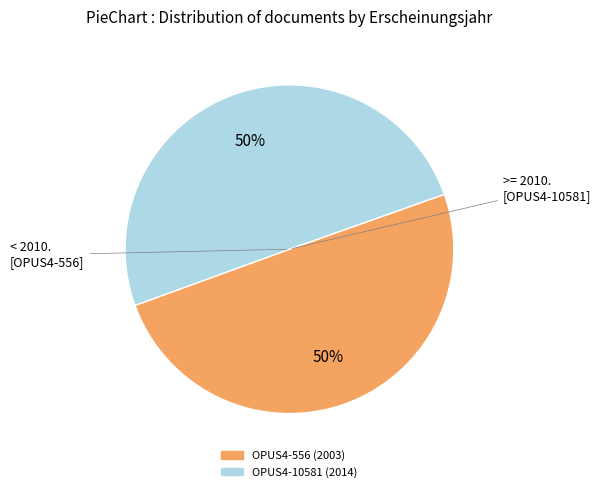

True or false: OPUS4-10581 accounts for 41% of the total.

False